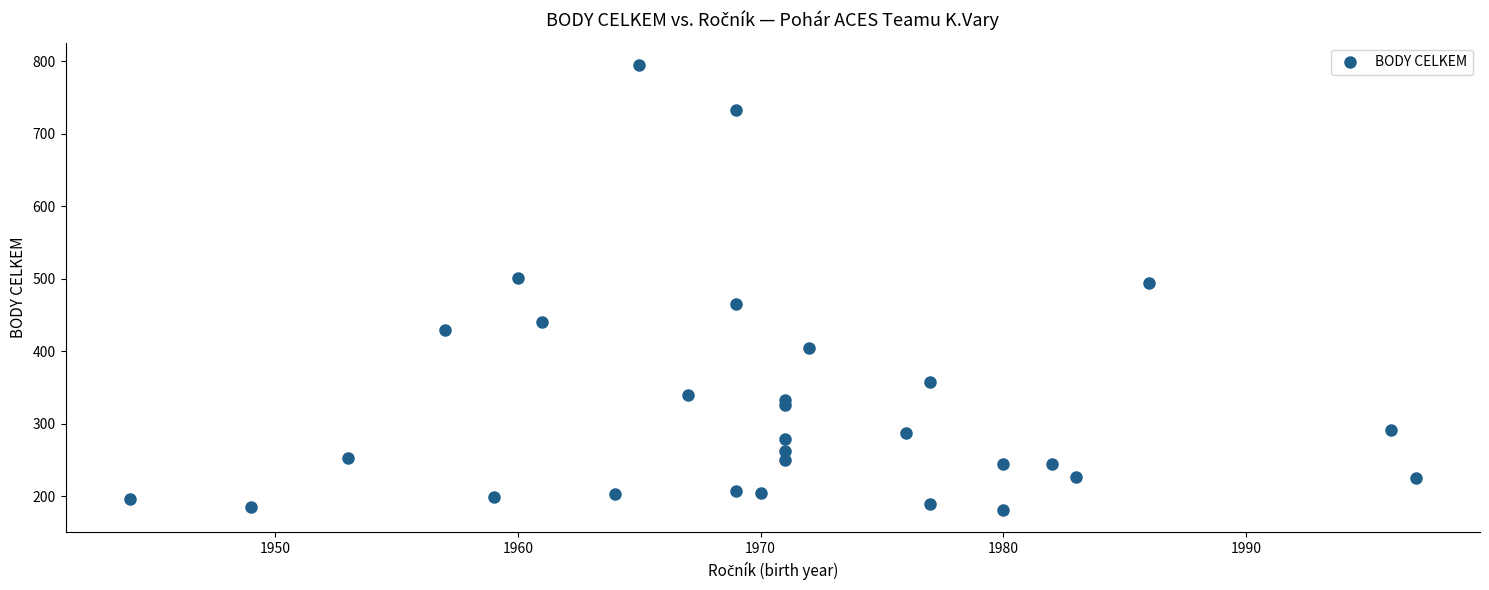

What is the range of Y values (max minus min)?

614.0